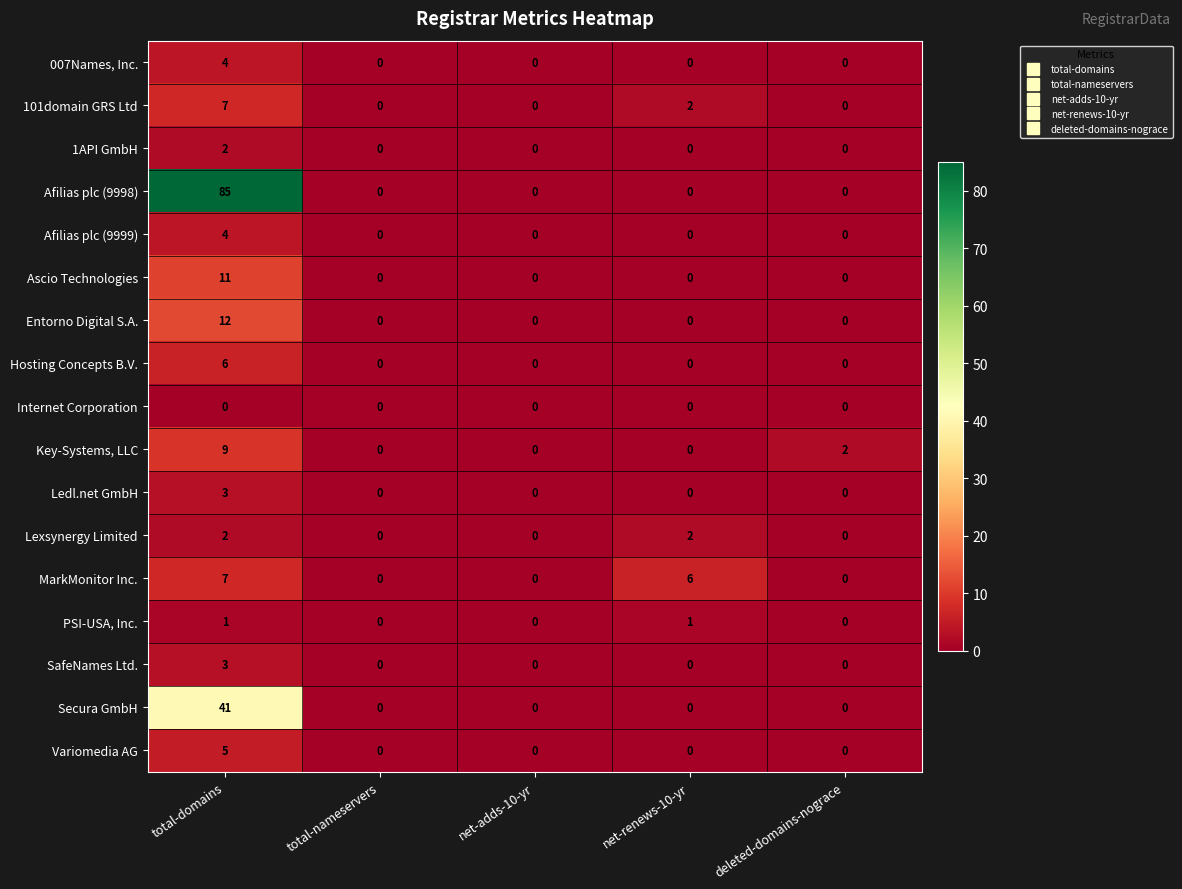

What is the difference between the highest and lowest values at net-renews-10-yr?

6